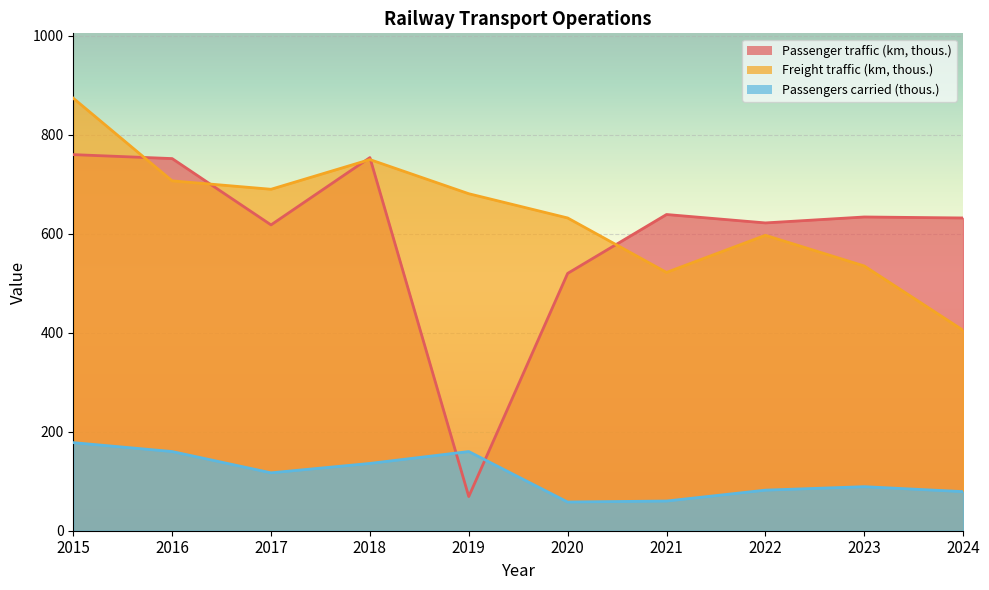

Reading left to right, extract all data points from this chart.

Passenger traffic (km, thous.): 2015=760	2016=752	2017=618	2018=754	2019=69	2020=520	2021=639	2022=622	2023=634	2024=632
Freight traffic (km, thous.): 2015=874	2016=707	2017=690	2018=750	2019=681	2020=632	2021=522	2022=597	2023=535	2024=405
Passengers carried (thous.): 2015=178	2016=160	2017=117	2018=136	2019=160	2020=58	2021=60	2022=82	2023=89	2024=79